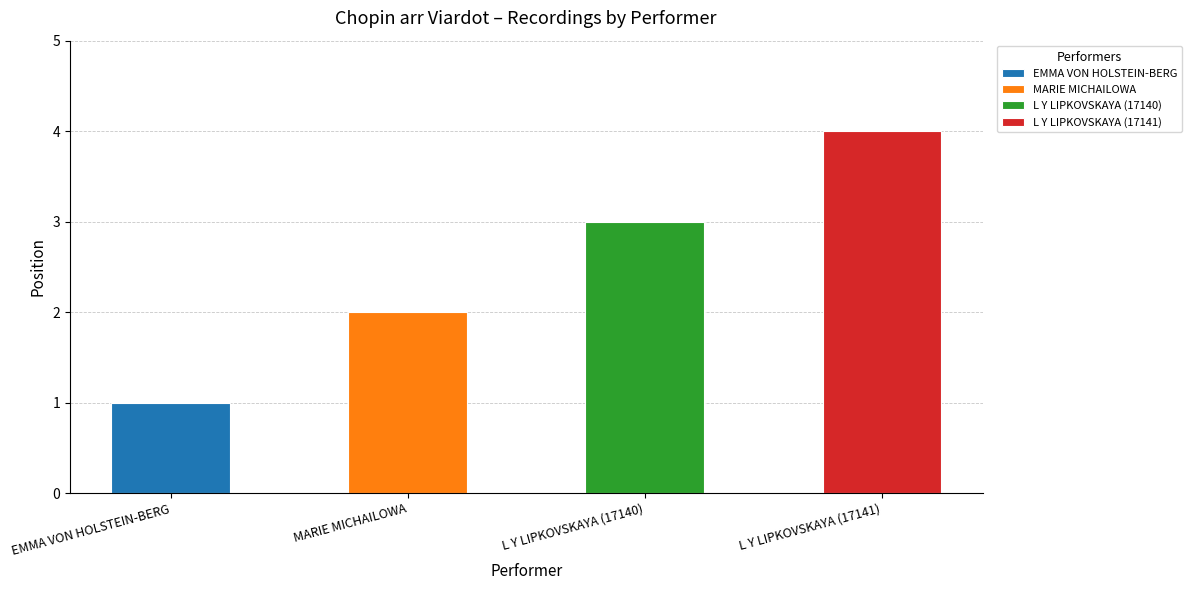

At which label does the data first exceed 3?

L Y LIPKOVSKAYA (17141)